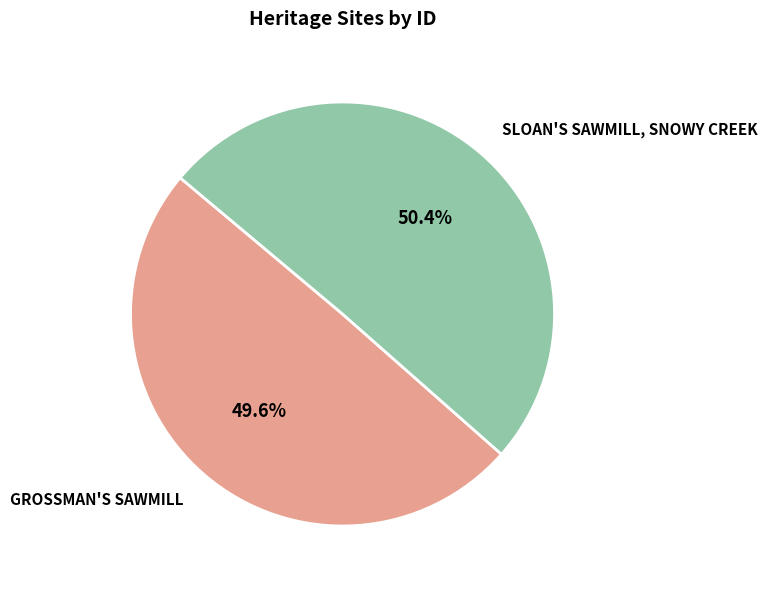

What is the ratio of the value at SLOAN'S SAWMILL, SNOWY CREEK to the value at GROSSMAN'S SAWMILL?

1.0